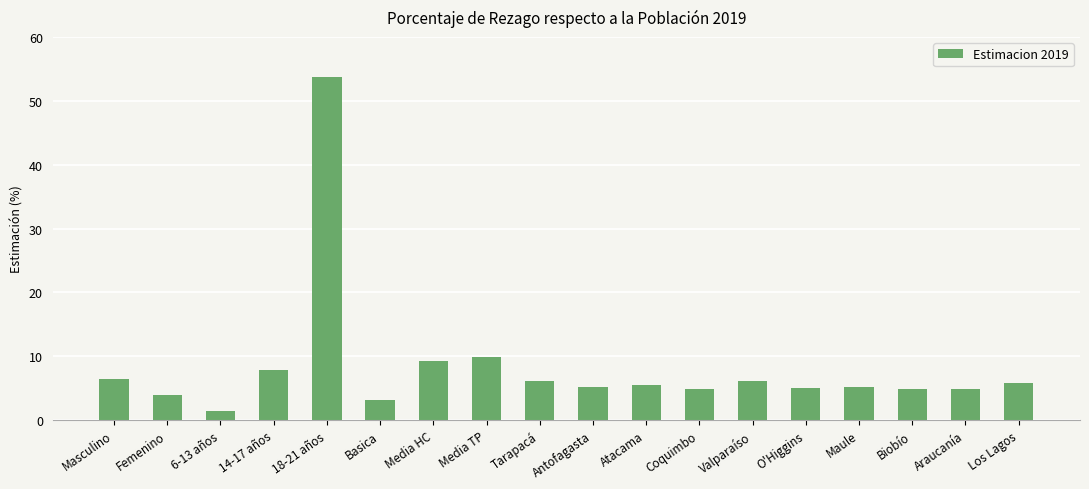

Between Media HC and Maule, which is larger?

Media HC